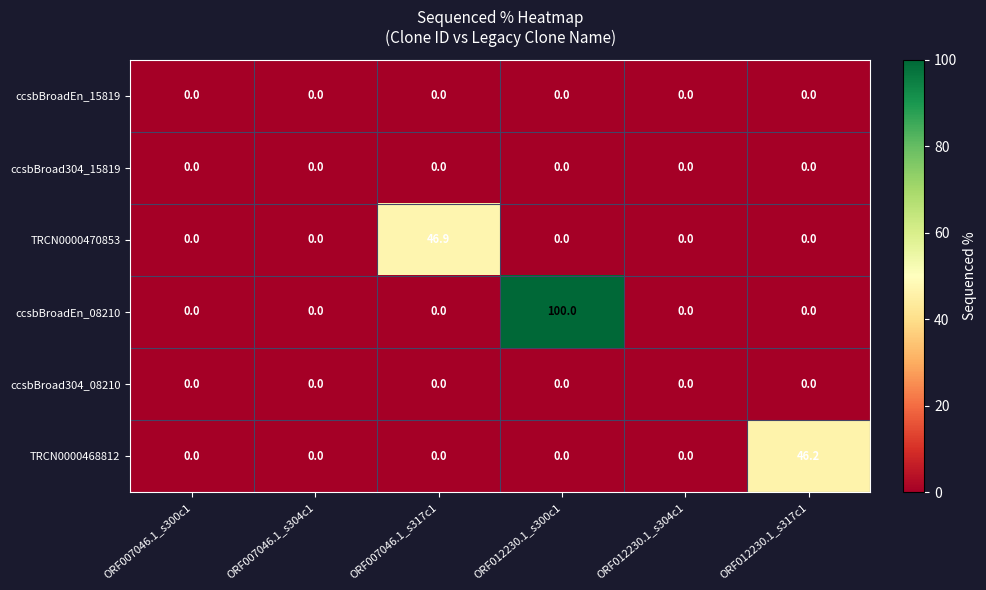

What is the total value across all series at ORF007046.1_s317c1?

46.9